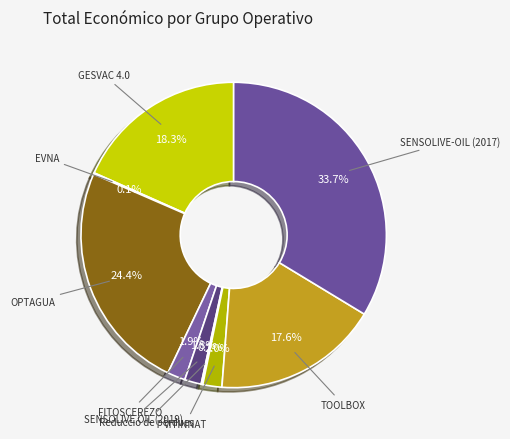

Does any single category account for the majority?

No